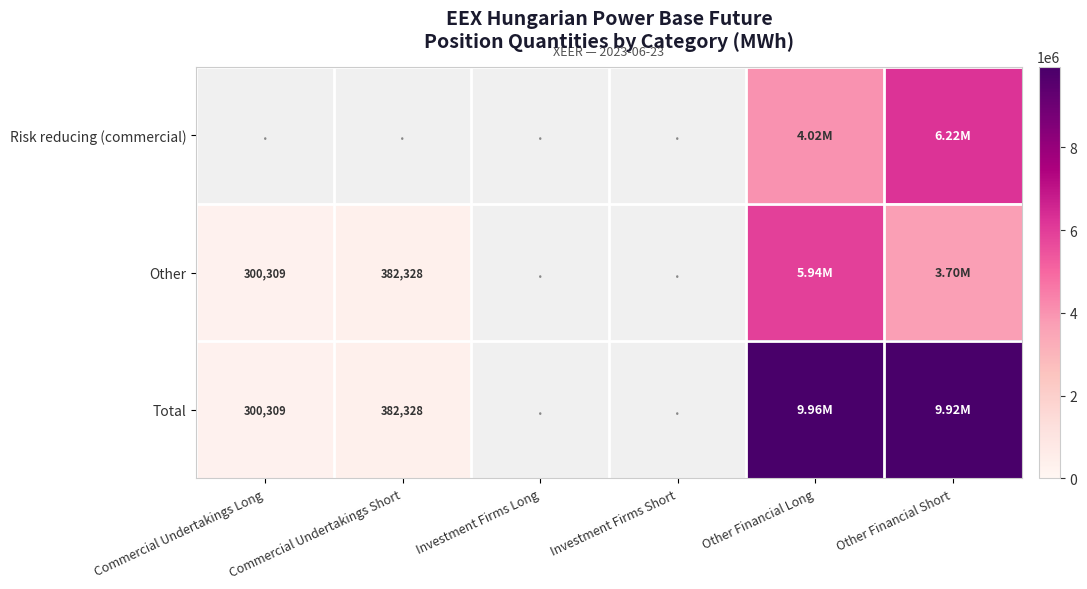

List the series in order of their peak value, highest first.

Total, Risk reducing (commercial), Other